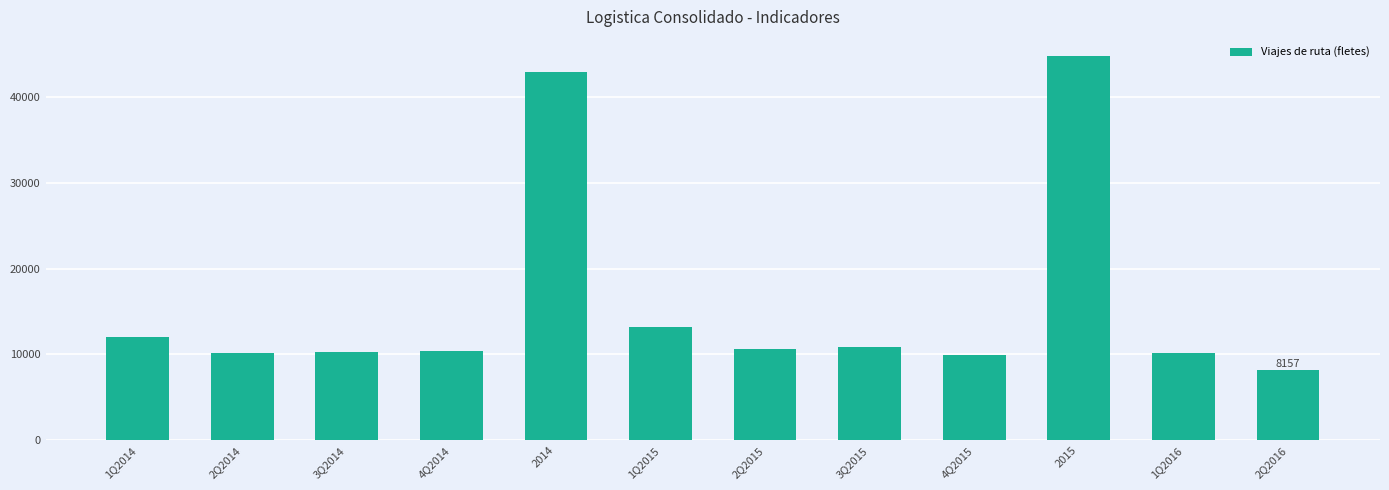

Count the number of data series in this chart.

1